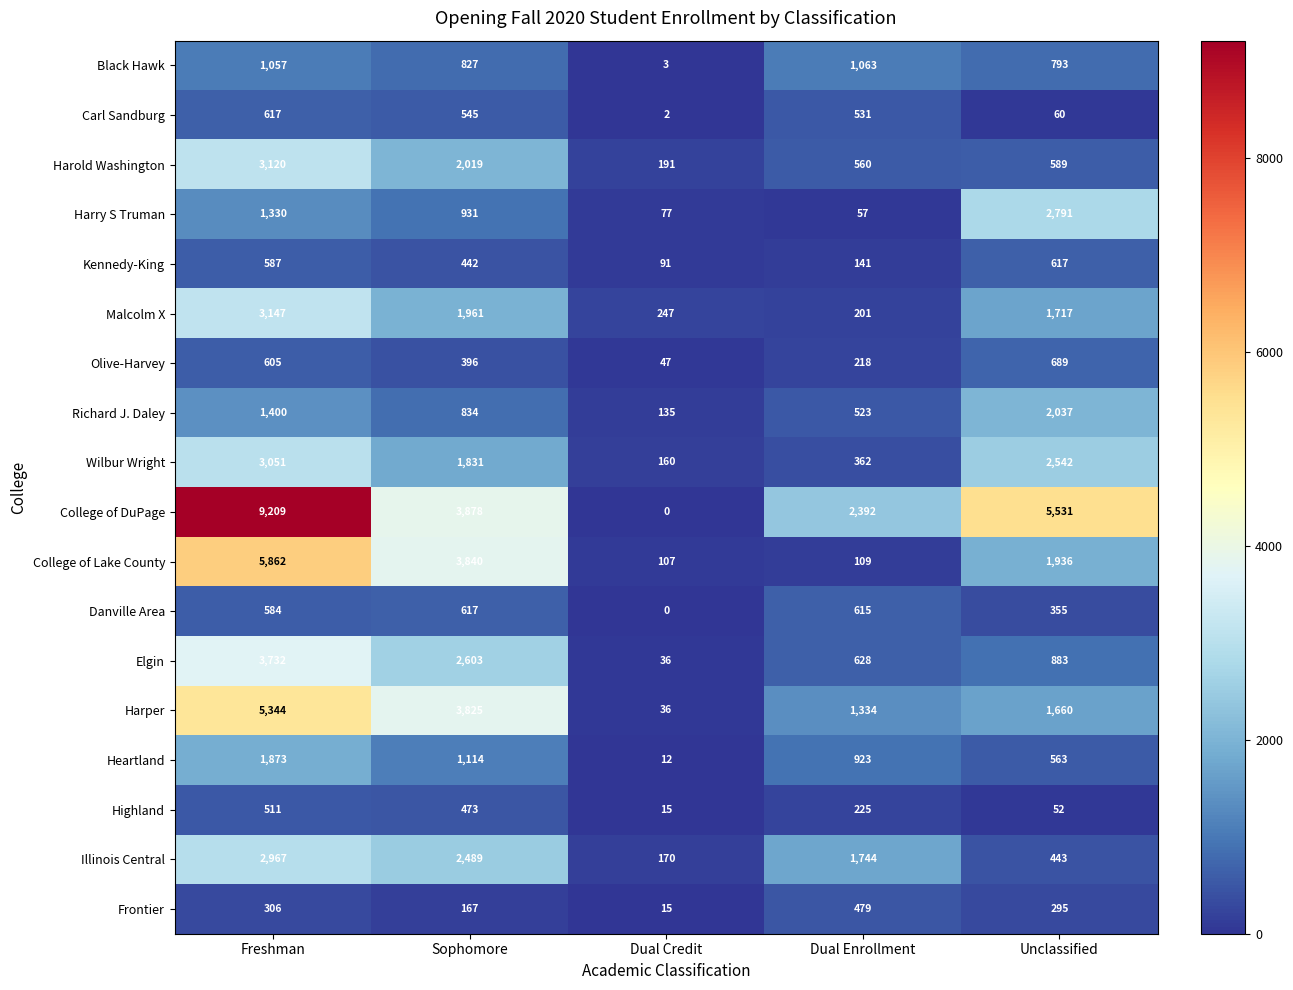

Where is Harry S Truman nearest to the value 1424?

Freshman